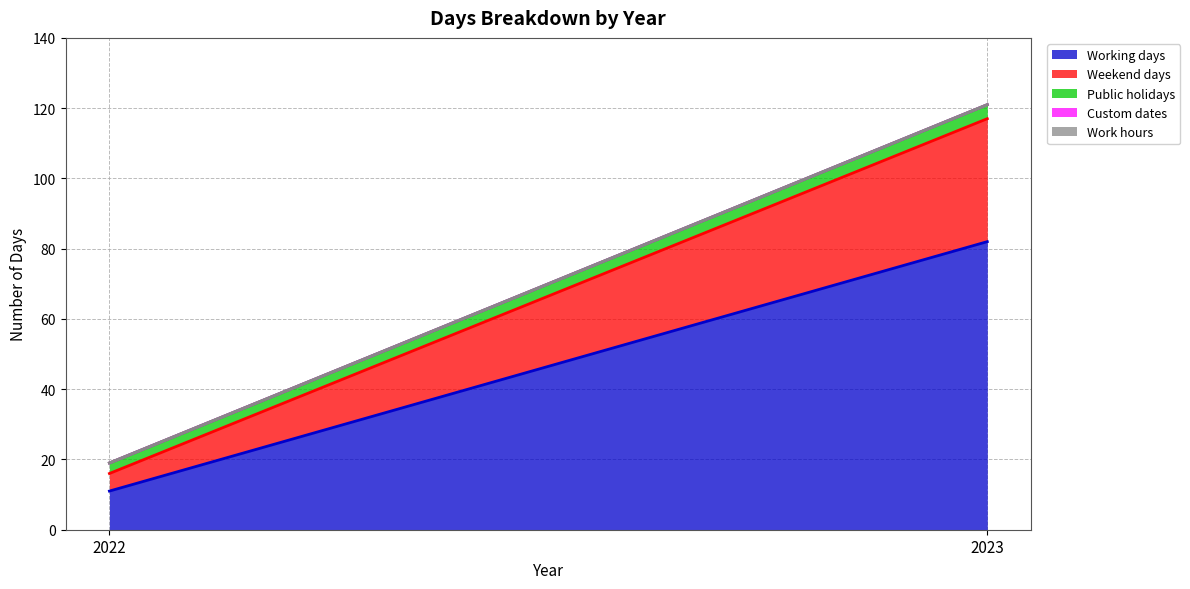

What is the total value across all series at 2023?

121